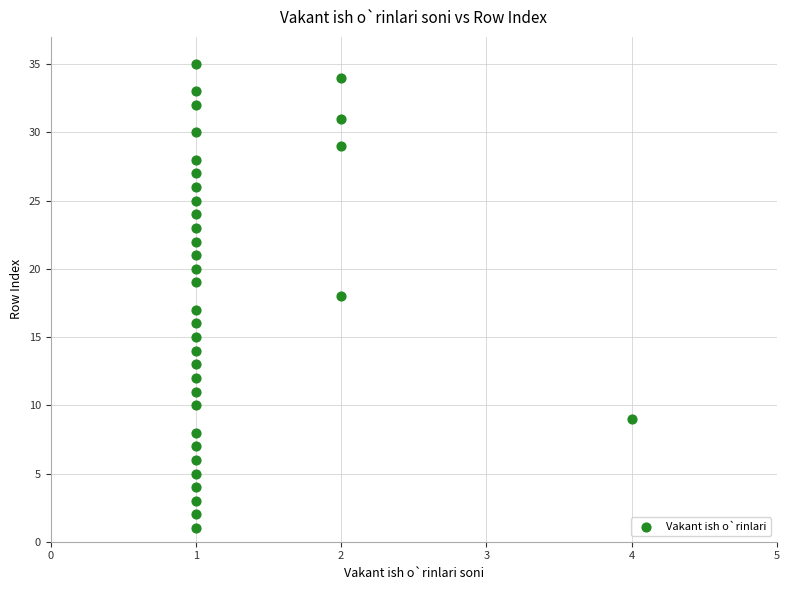

What is the range of Y values (max minus min)?

34